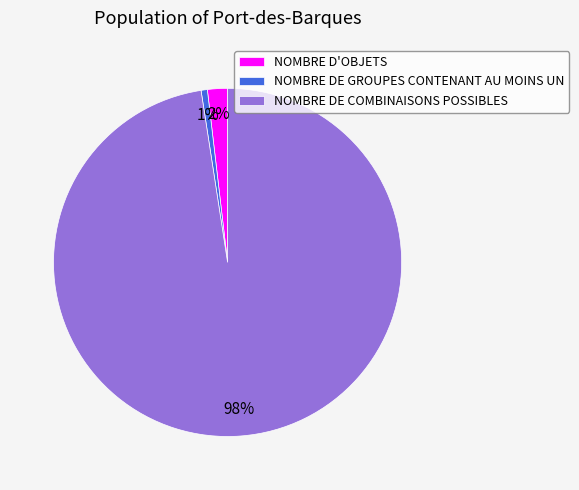

What percentage is the NOMBRE D'OBJETS slice, to the nearest percent?

2%